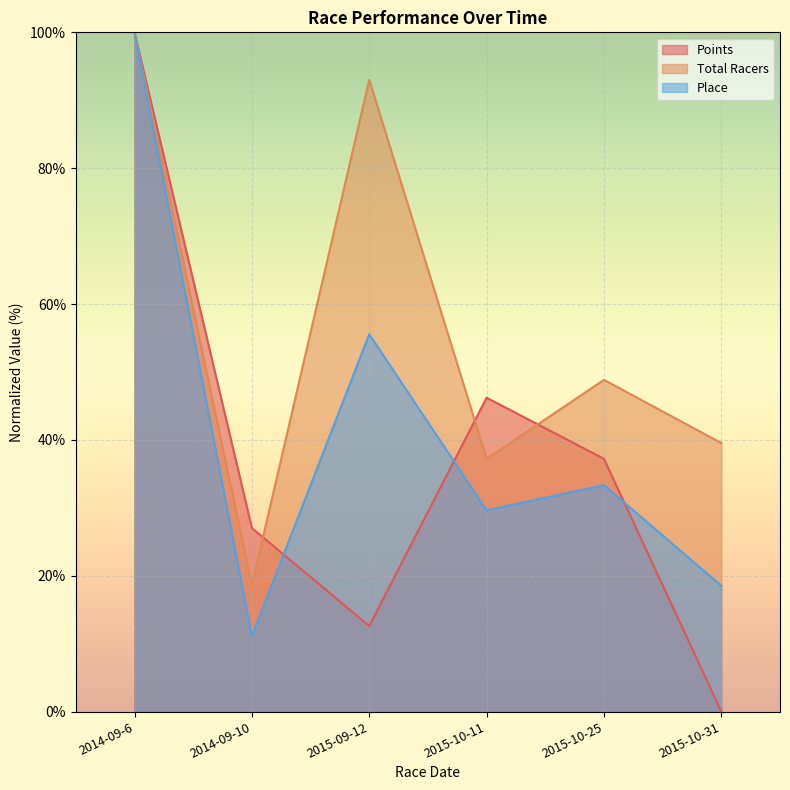

True or false: Total Racers and Place cross at least once.

False